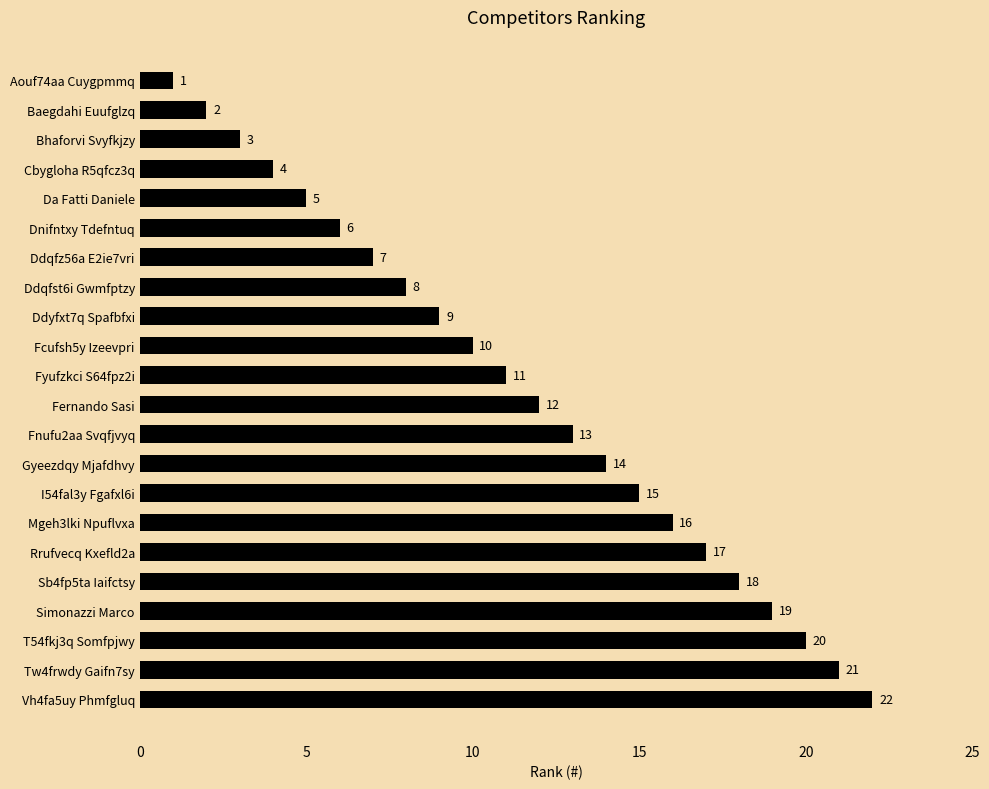

The chart shows a value of 21 at Tw4frwdy Gaifn7sy. True or false?

True